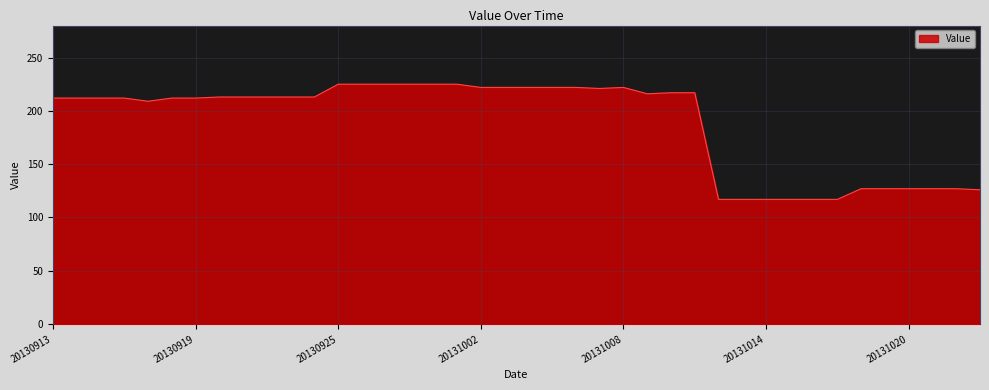

What is the smallest value displayed?

117